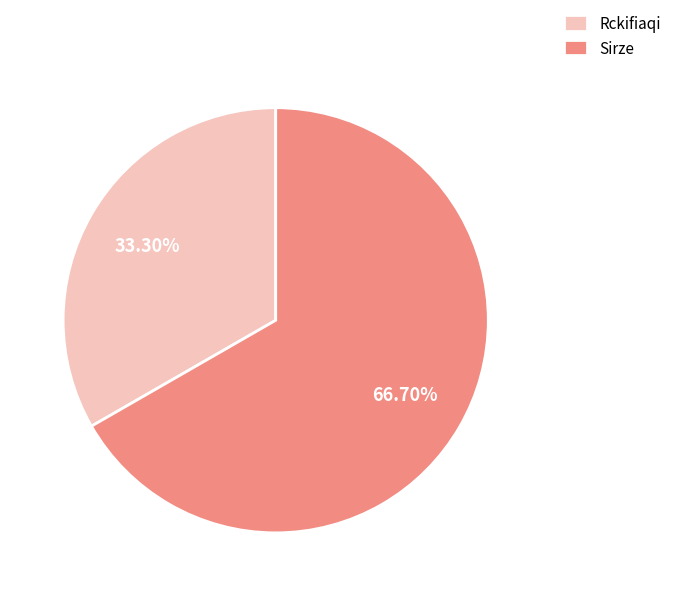

What is the majority slice?

Sirze